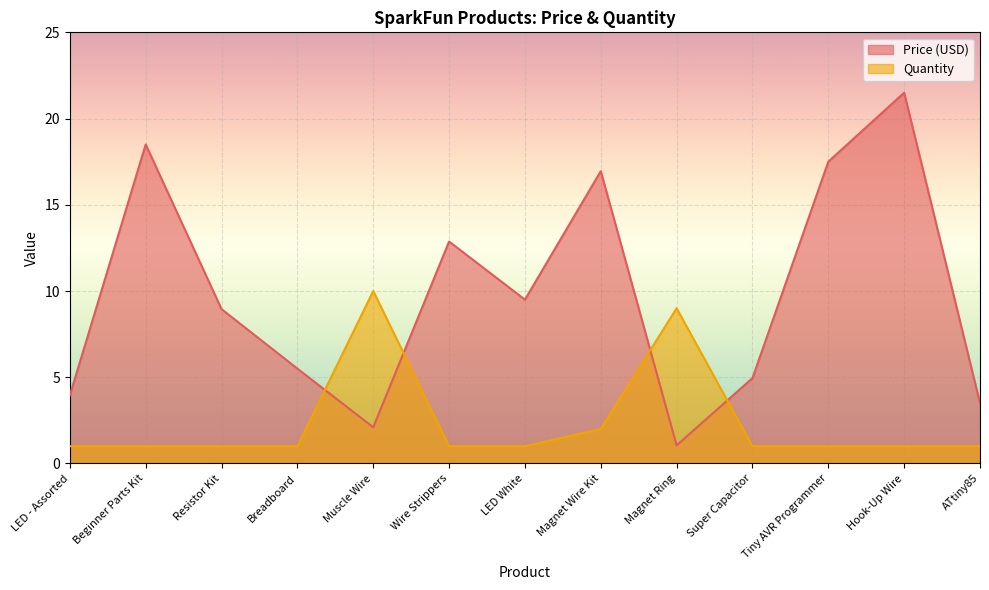

Which series has the largest range (max minus min)?

Price (USD)